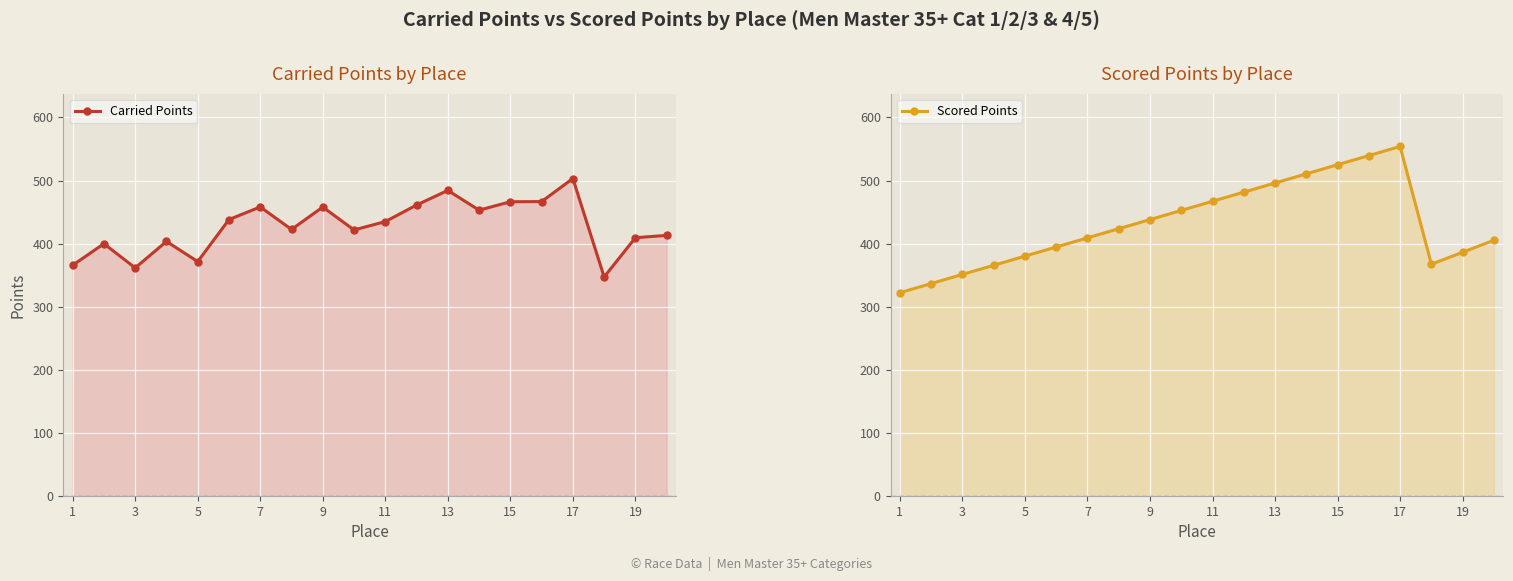

True or false: Carried Points has a value of 511.9 at 17.

False